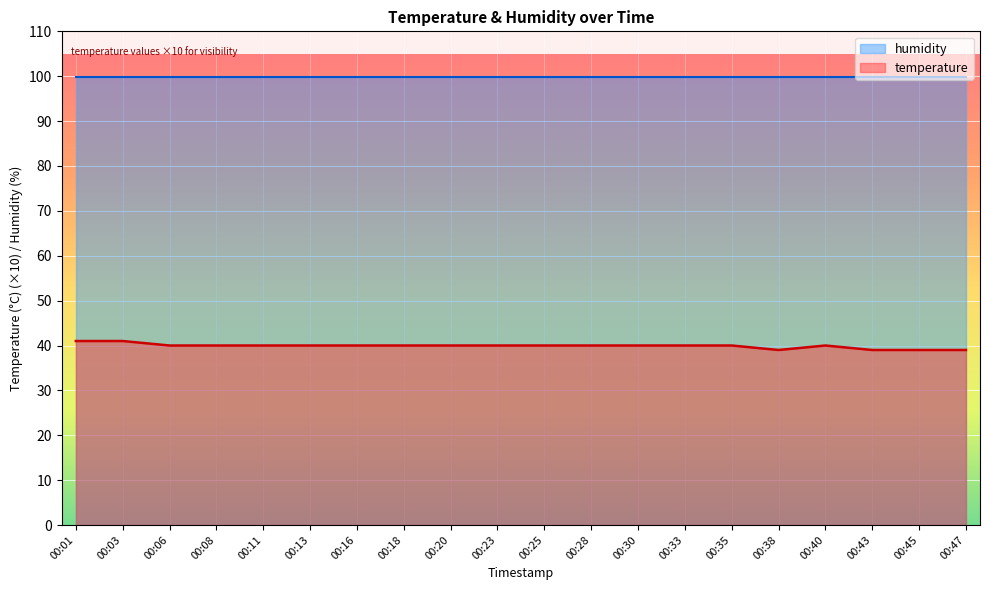

Reading left to right, transcribe all the data shown in this chart.

00:01=41	00:03=41	00:06=40	00:08=40	00:11=40	00:13=40	00:16=40	00:18=40	00:20=40	00:23=40	00:25=40	00:28=40	00:30=40	00:33=40	00:35=40	00:38=39	00:40=40	00:43=39	00:45=39	00:47=39